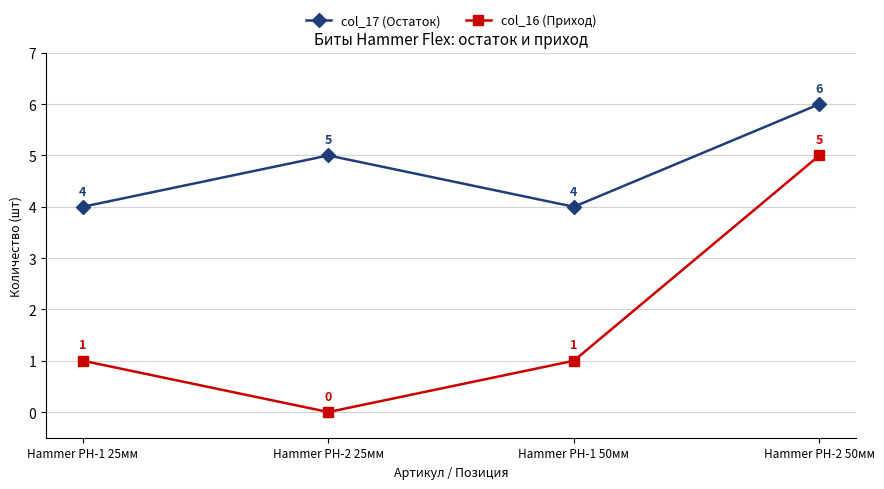

How many data points in col_16 (Приход) are less than 1?

1